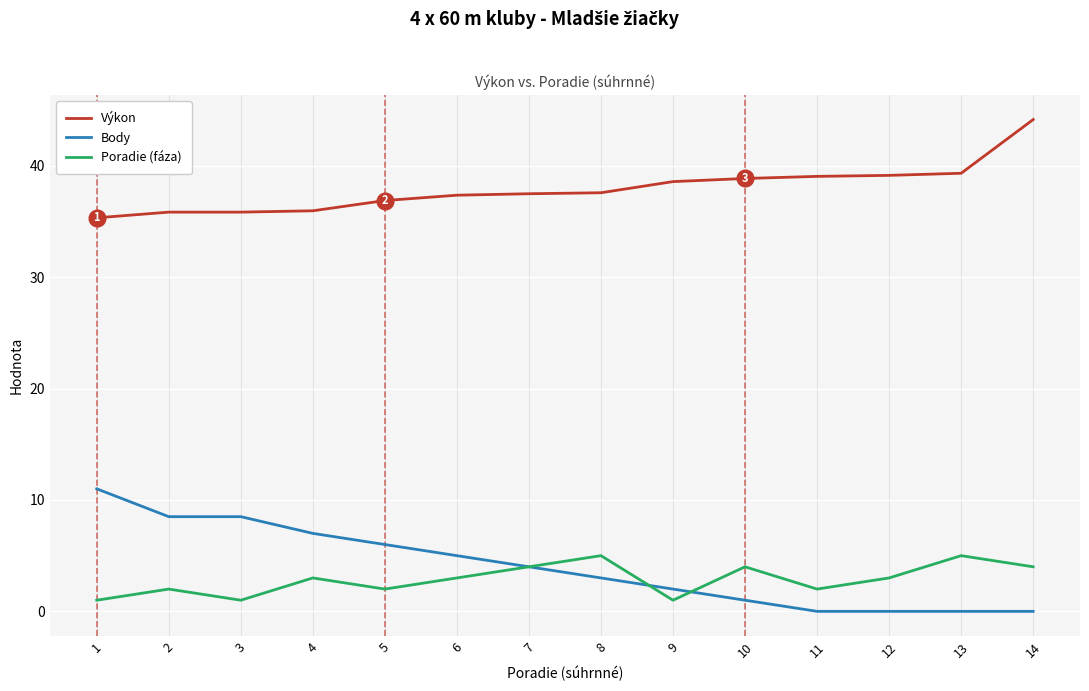

At 1, list the series in order from largest to smallest.

Výkon, Body, Poradie (fáza)